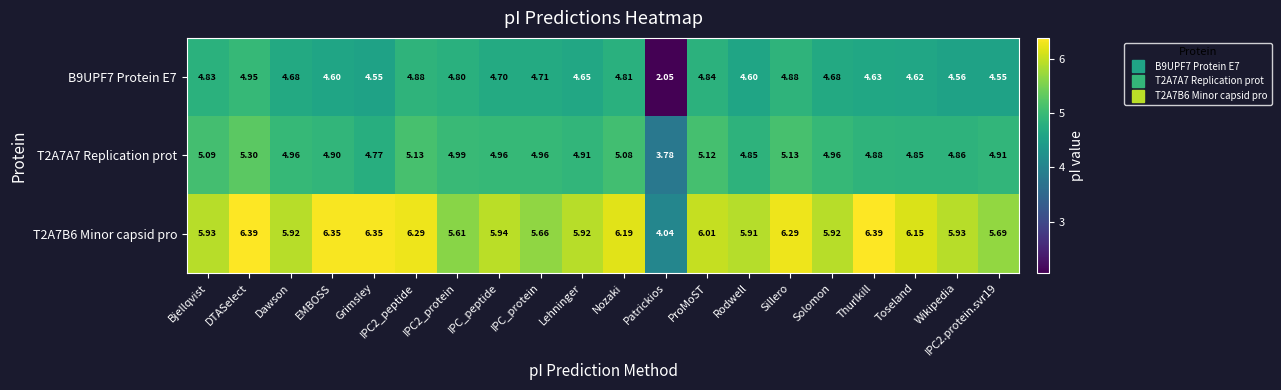

Where does the T2A7A7 Replication prot series first go above 4?

Bjellqvist